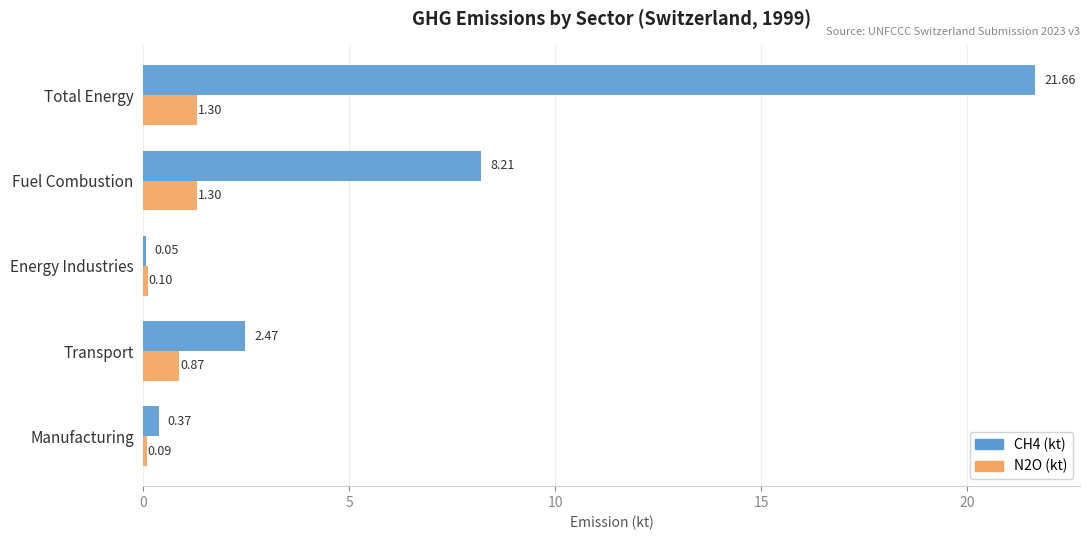

What is the sum of the N2O (kt) values at Total Energy and Manufacturing?

1.4